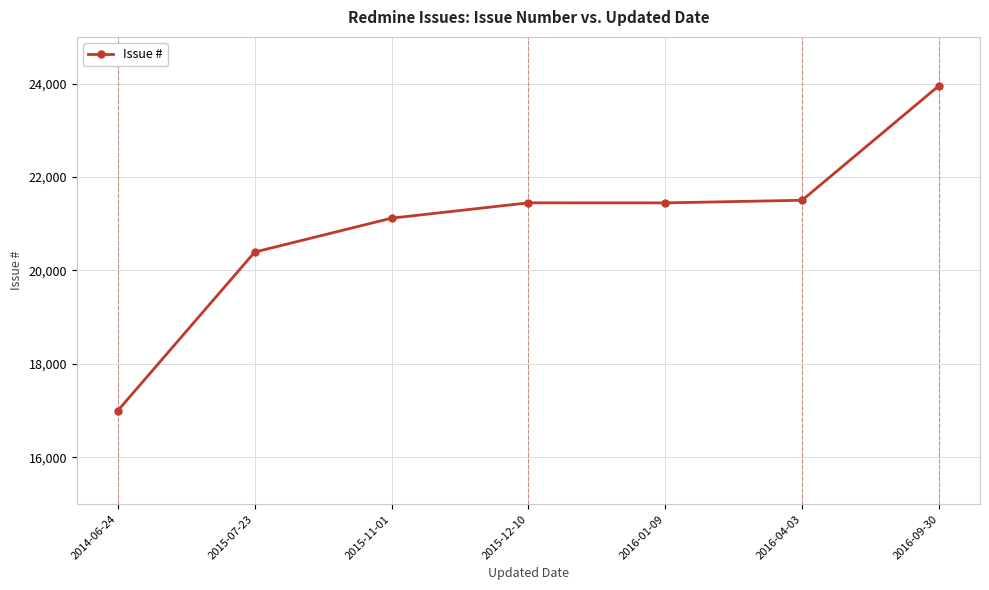

Is it true that the value at 2016-04-03 is 21503?

True